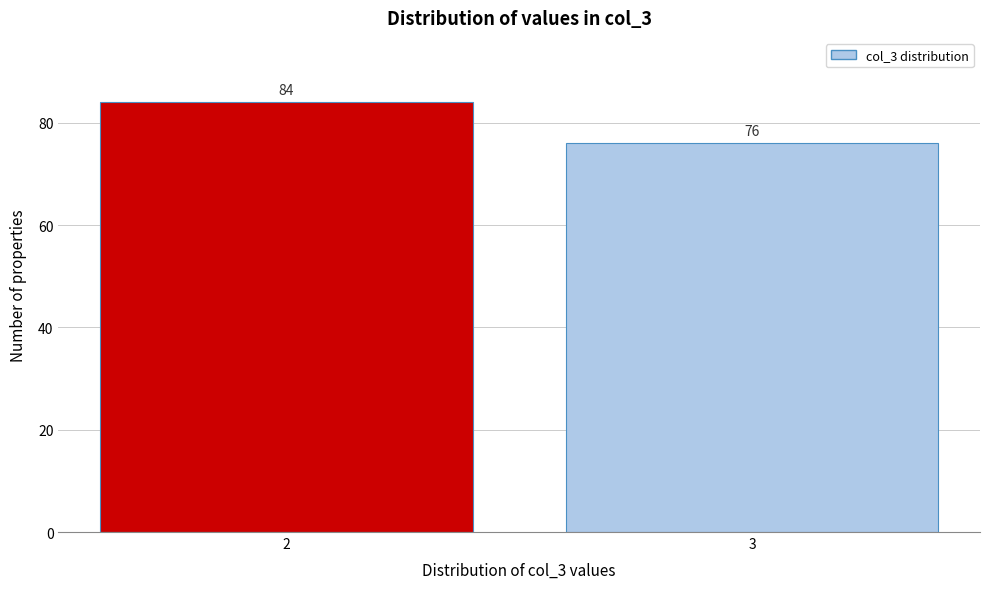

Reading right to left, what are all the values shown in this chart?

3=76	2=84